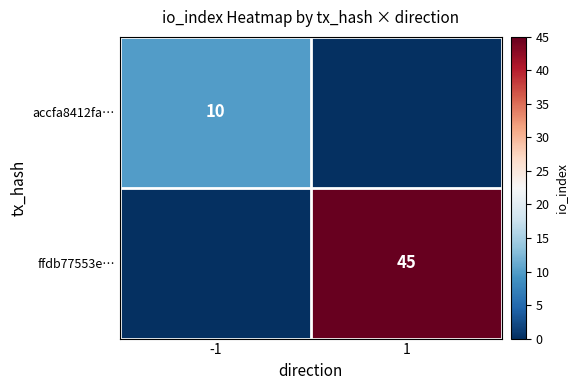

Is it true that accfa8412fa… equals 10 at -1?

True